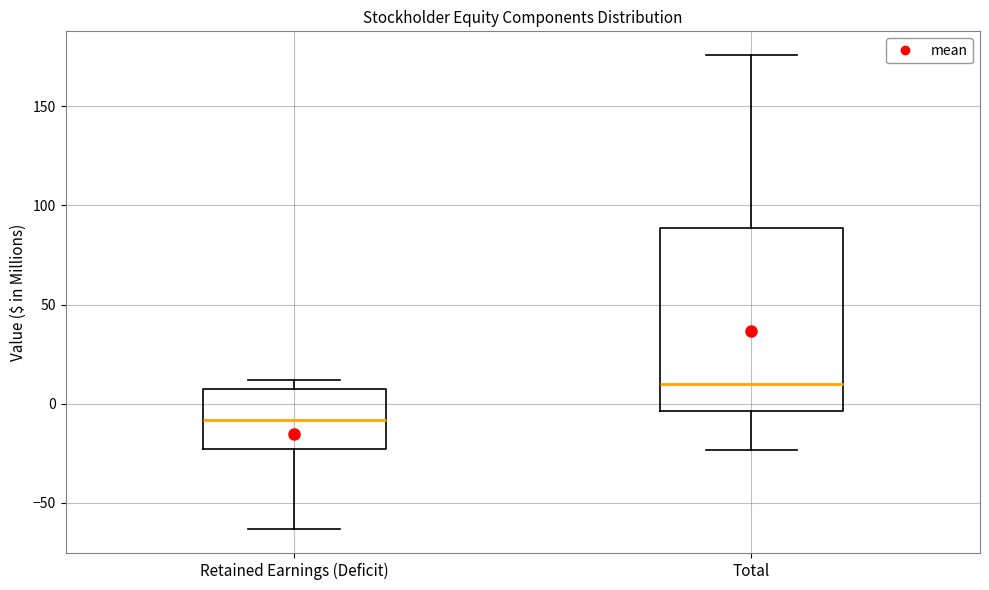

Reading left to right, transcribe this box plot: for each box, give where its median line is, the range the box spans, and where its two whiskers end, as read against the y-axis. The values are not printed on the chart, so give them approximately, as read against the axis.

Retained Earnings (Deficit): median -10, box -25 to 5, whiskers -65 to 10
Total: median 10, box -5 to 90, whiskers -25 to 175